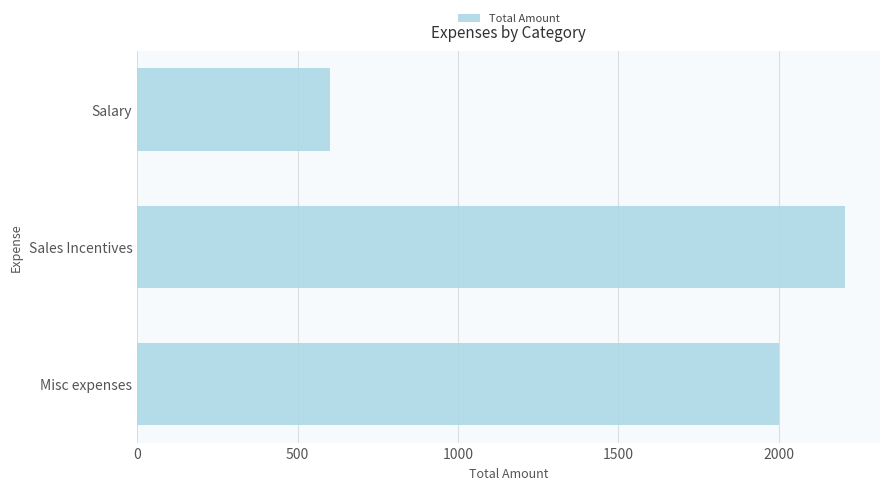

What is the minimum value shown in the chart?

600